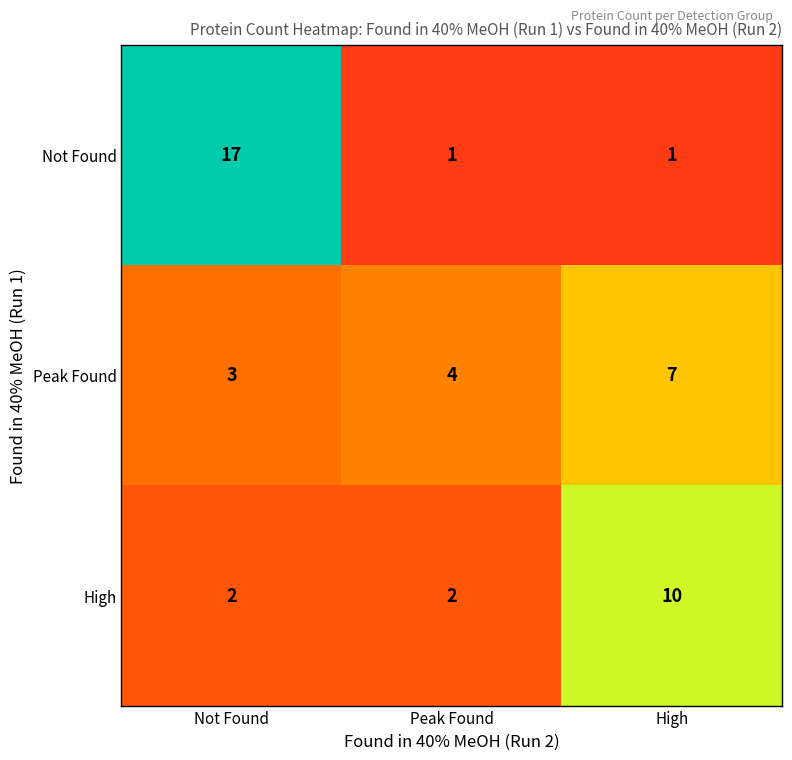

How many categories are shown in the chart?

3